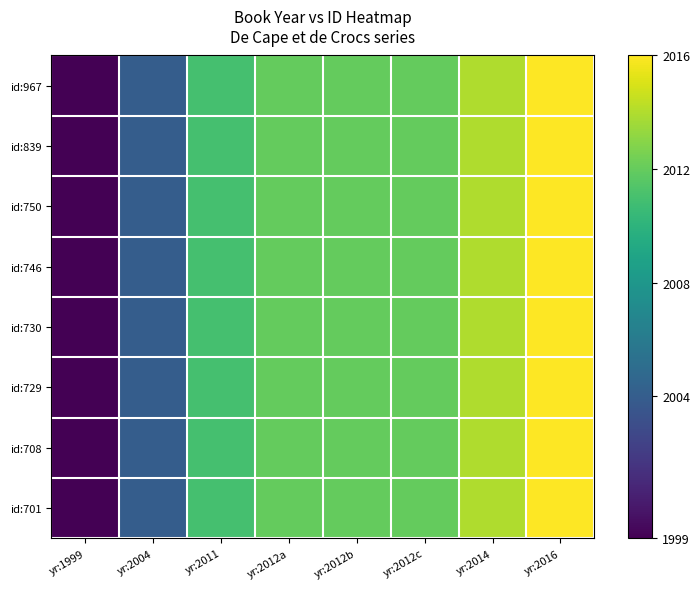

How many categories are shown in the chart?

8